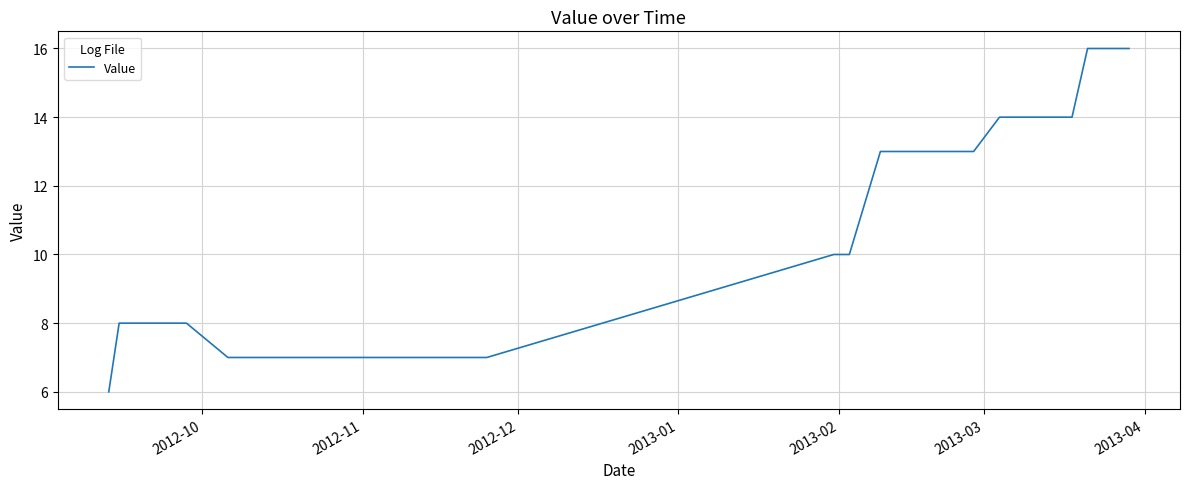

Does the chart display data point markers on the line(s)?

No